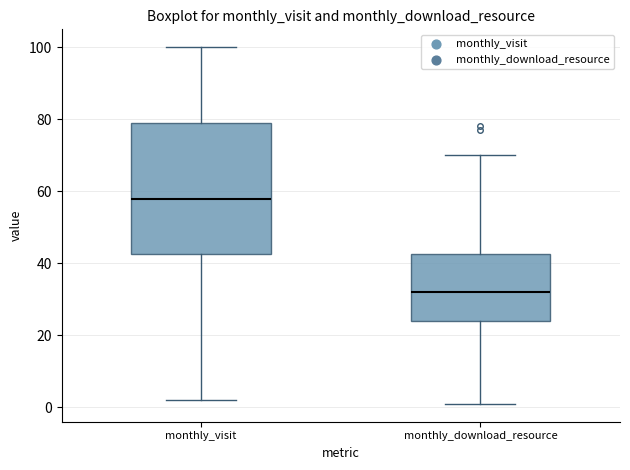

Which box's median line is the lowest?

monthly_download_resource